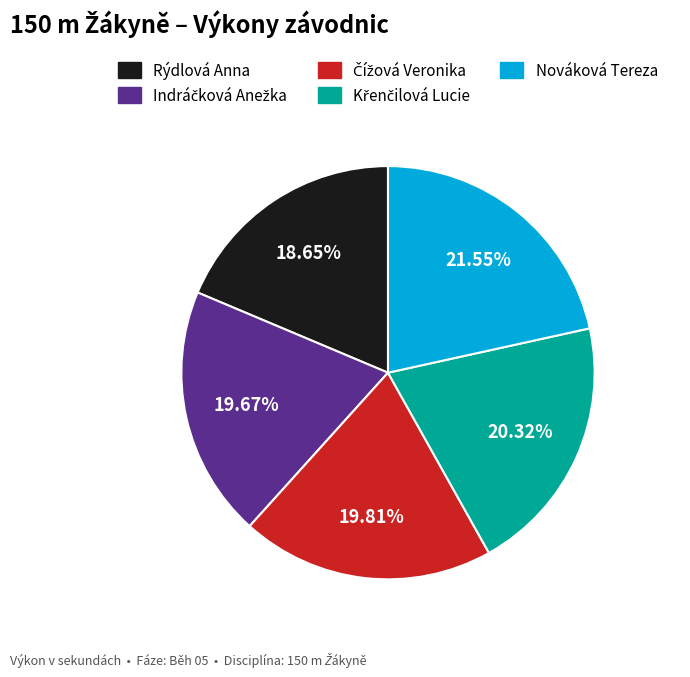

Count the number of slices in the pie.

5